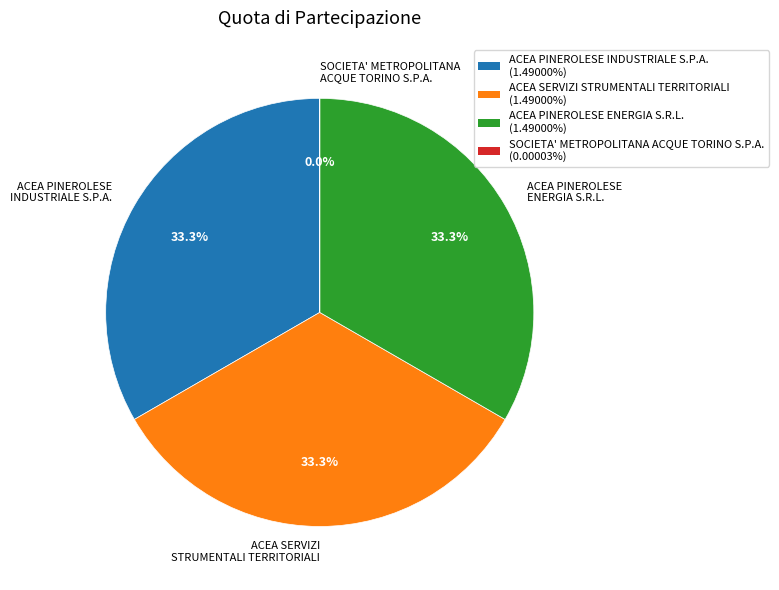

What percentage is the ACEA PINEROLESE ENERGIA S.R.L. slice, to the nearest percent?

33%